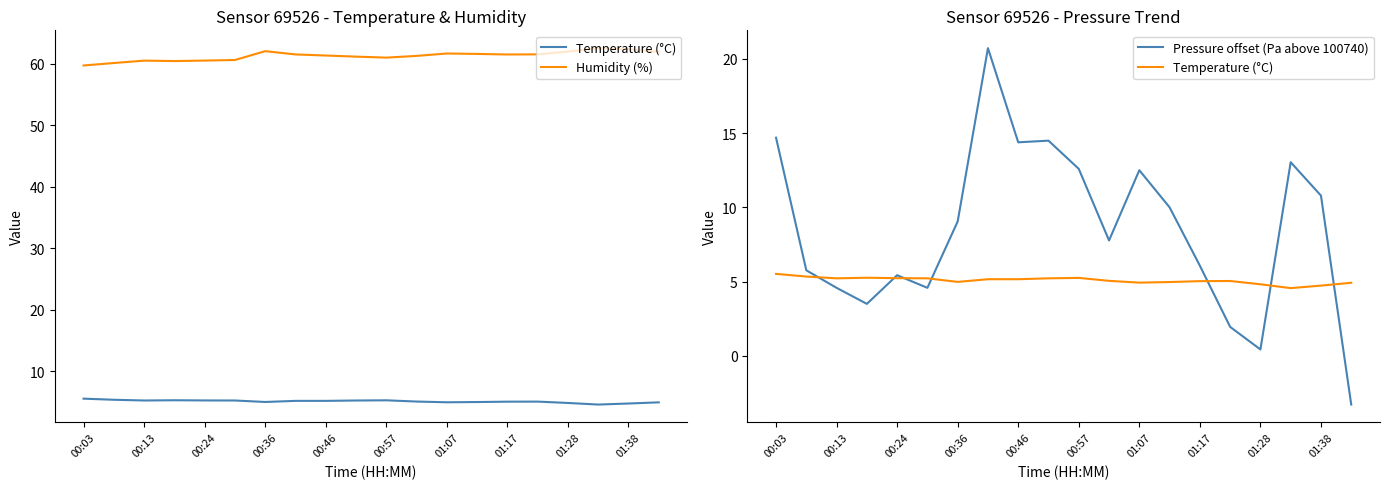

What is the sum of the Humidity (%) values at 01:17 and 00:57?

122.2